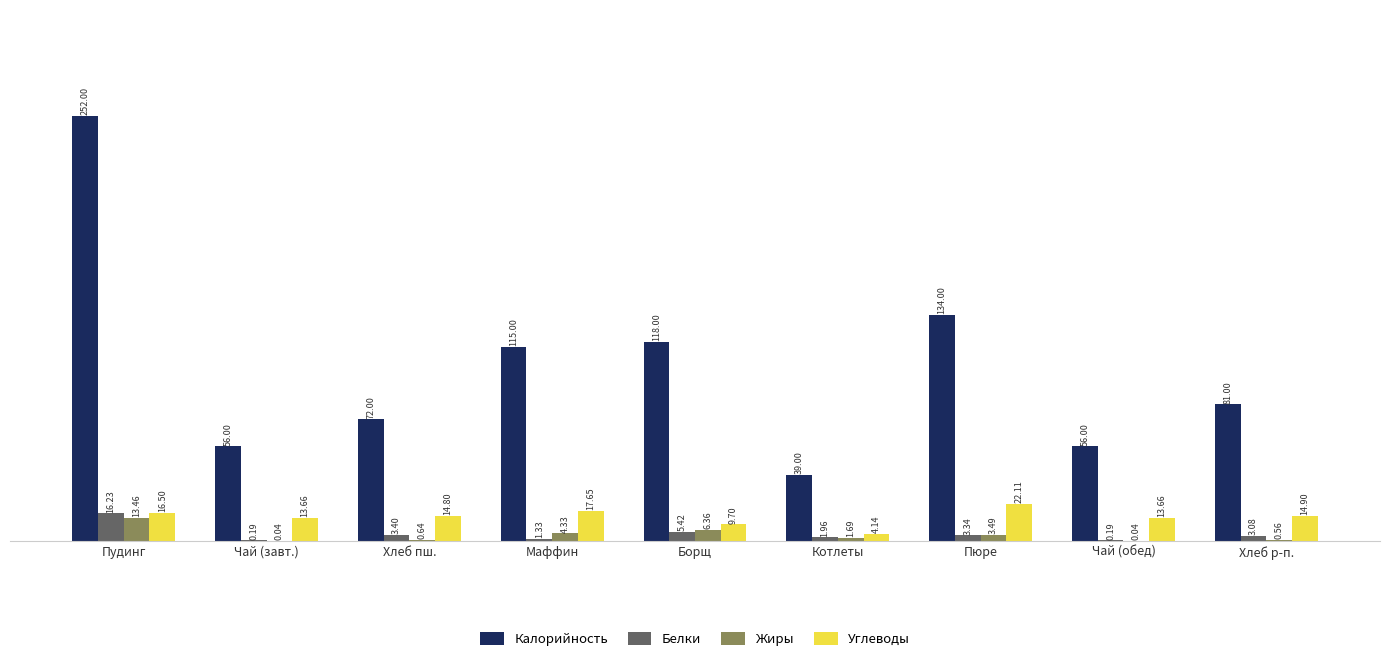

What is the average value of the Углеводы series?

14.1